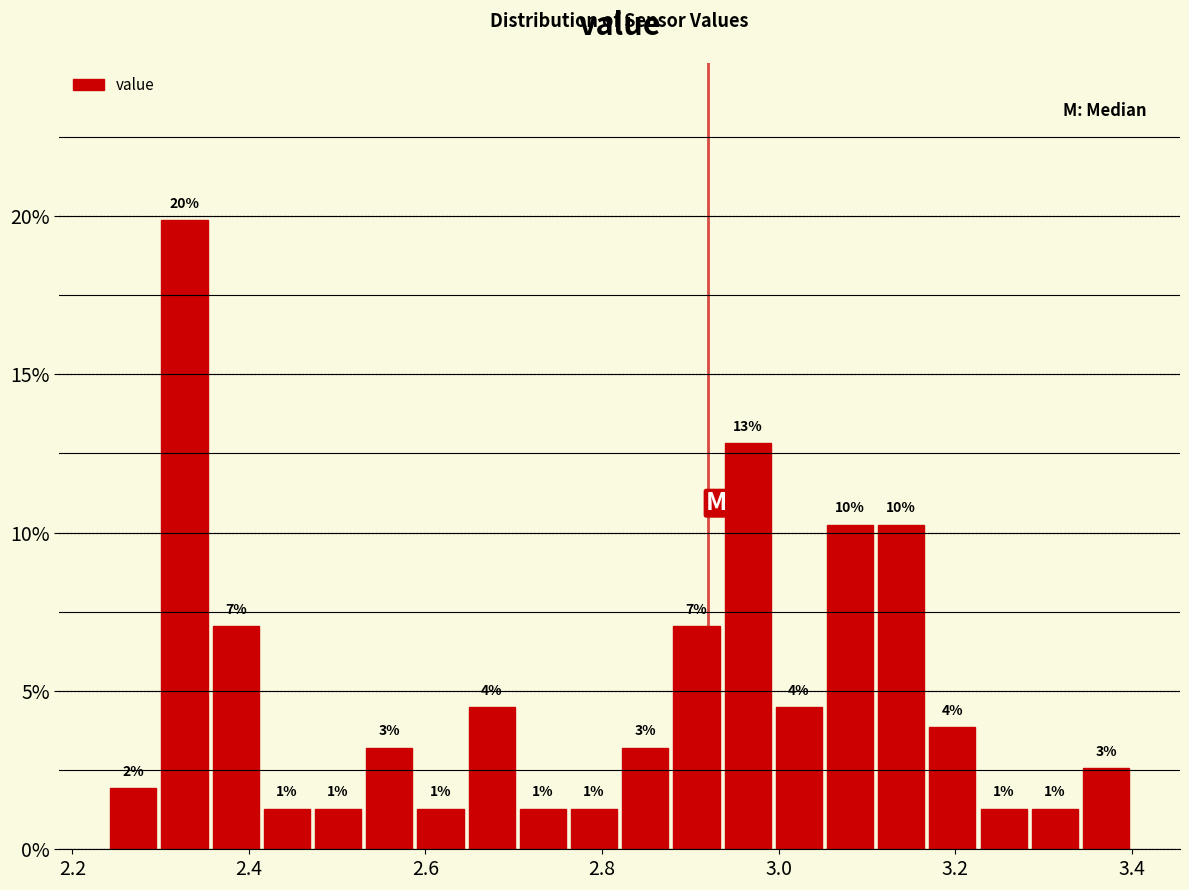

Around what value on the x-axis is the tallest bar? Give the approximate position of its centre, as read against the axis.

2.32